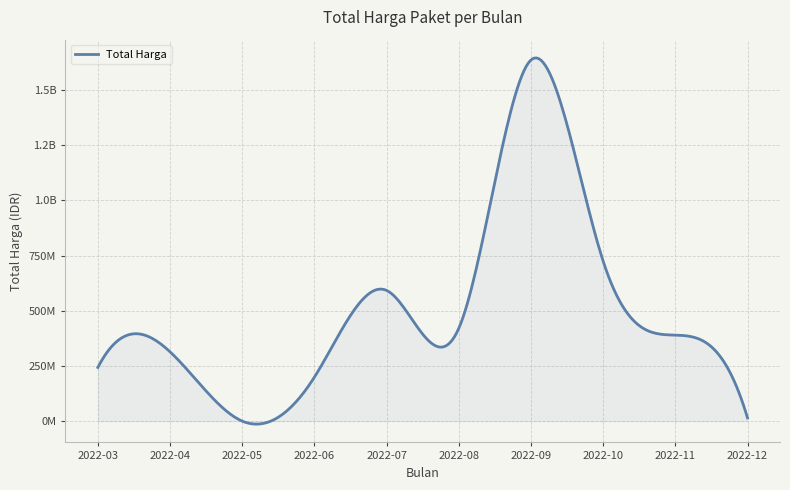

Does the chart display data point markers on the line(s)?

No